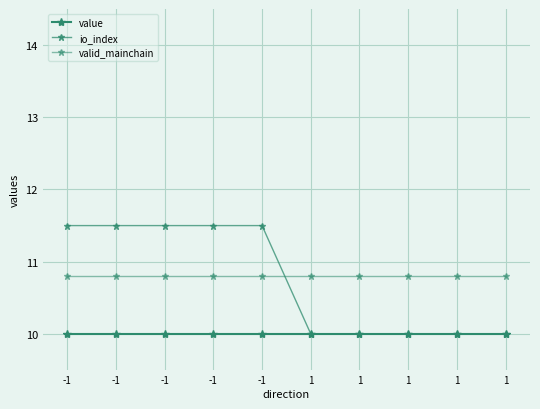

Is it true that valid_mainchain equals 10.8 at 1?

True